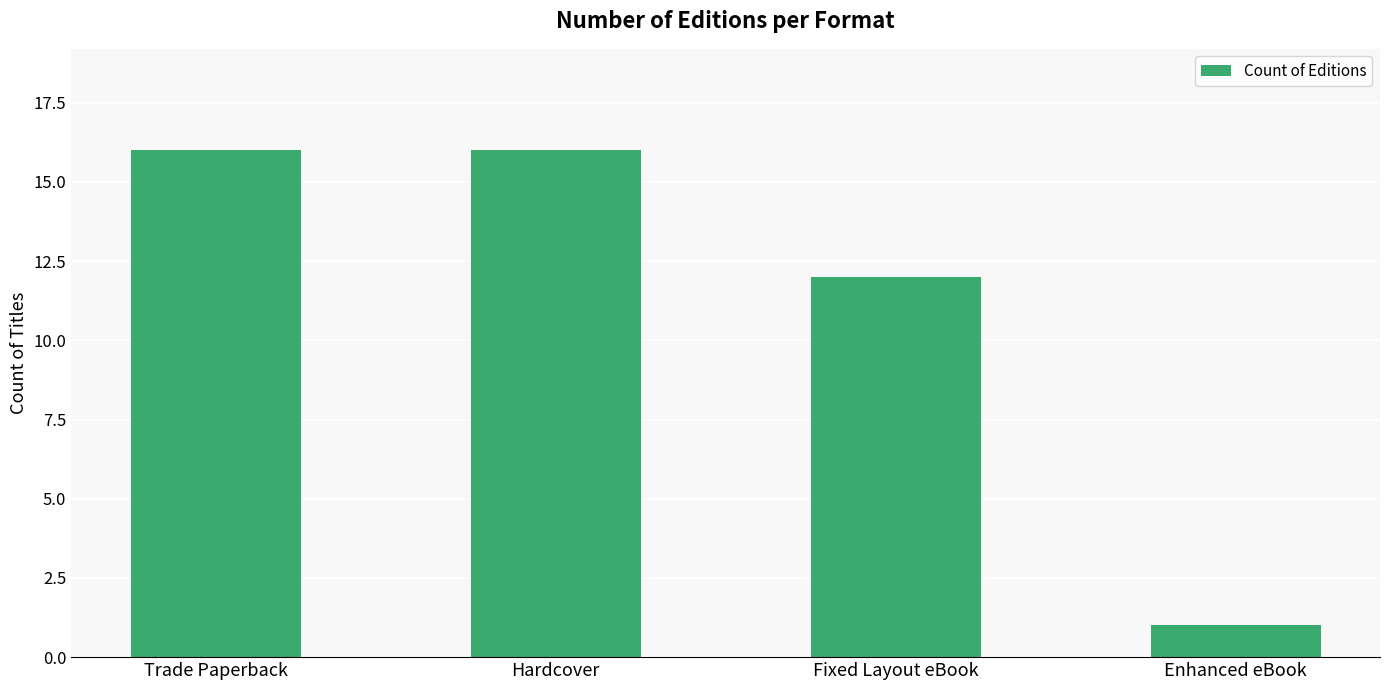

Count the number of categories in the chart.

4